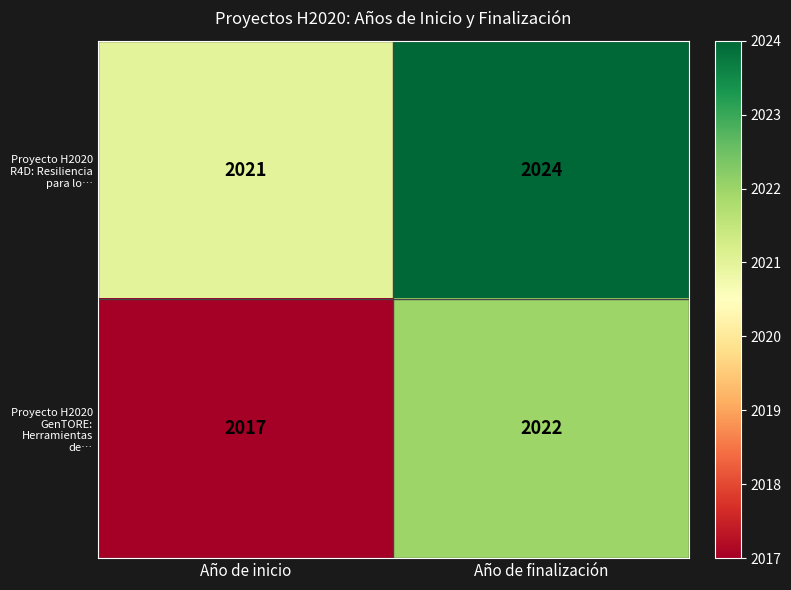

Is it true that Proyecto H2020 R4D: Resiliencia para lo… equals 2024 at Año de finalización?

True